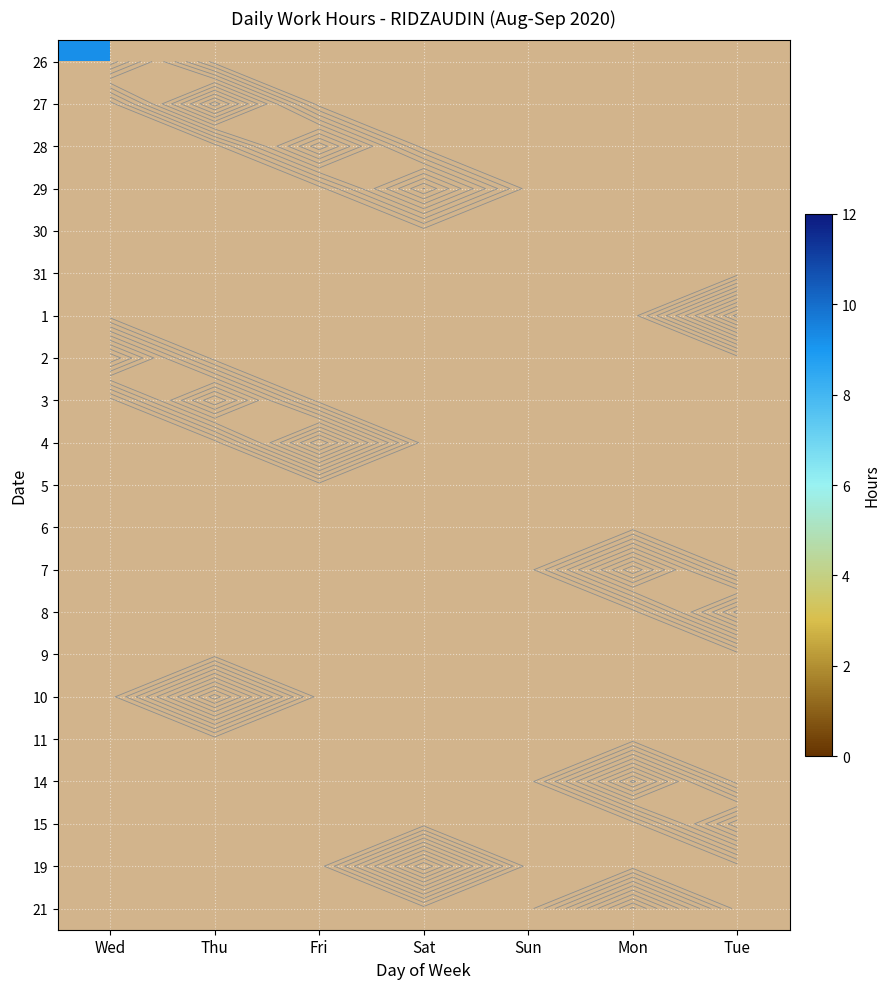

What is the total value across all series at Mon?

28.9